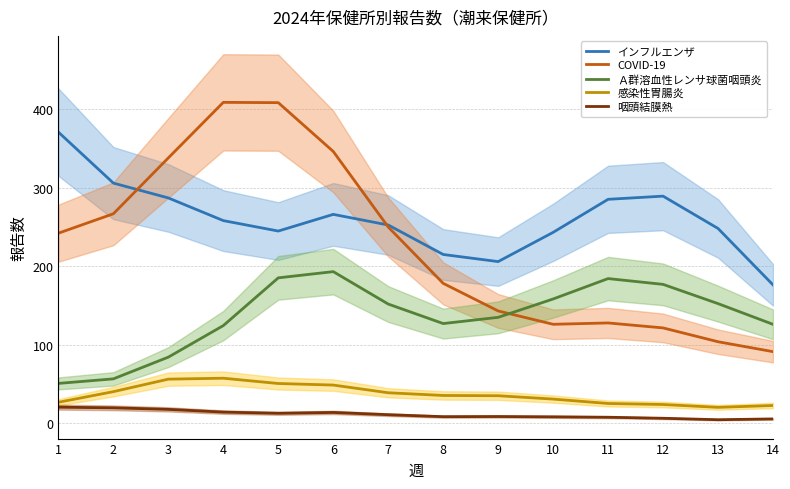

What is the minimum value shown in the chart?

4.8